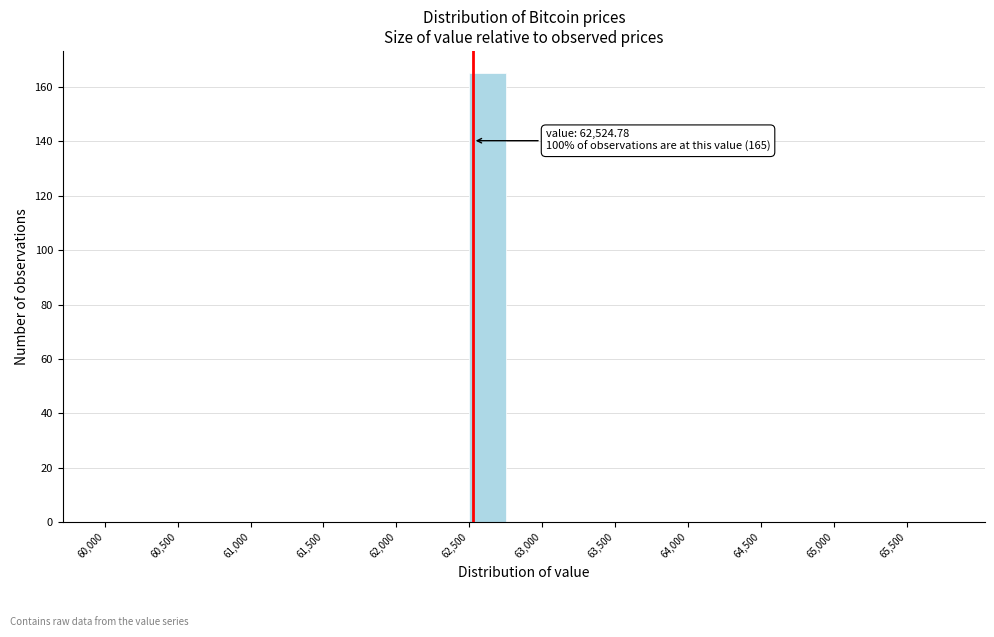

Over which range of the x-axis is the bar tallest?

62500 to 62750